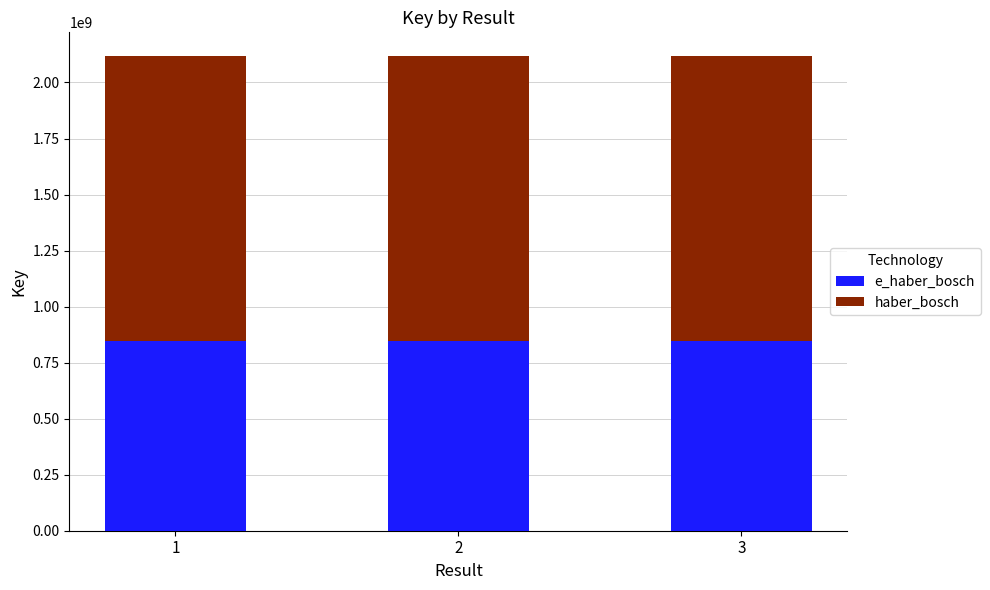

What is the total value across all series at 3?

2117878905.0